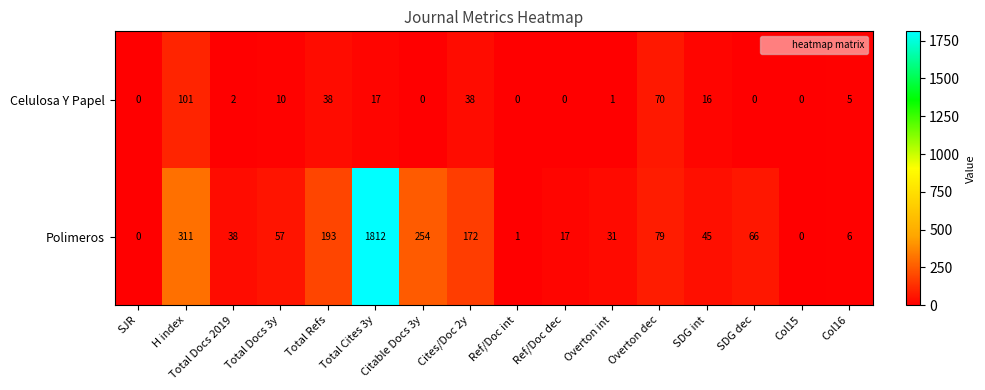

Which series has the largest total across all categories?

Polimeros